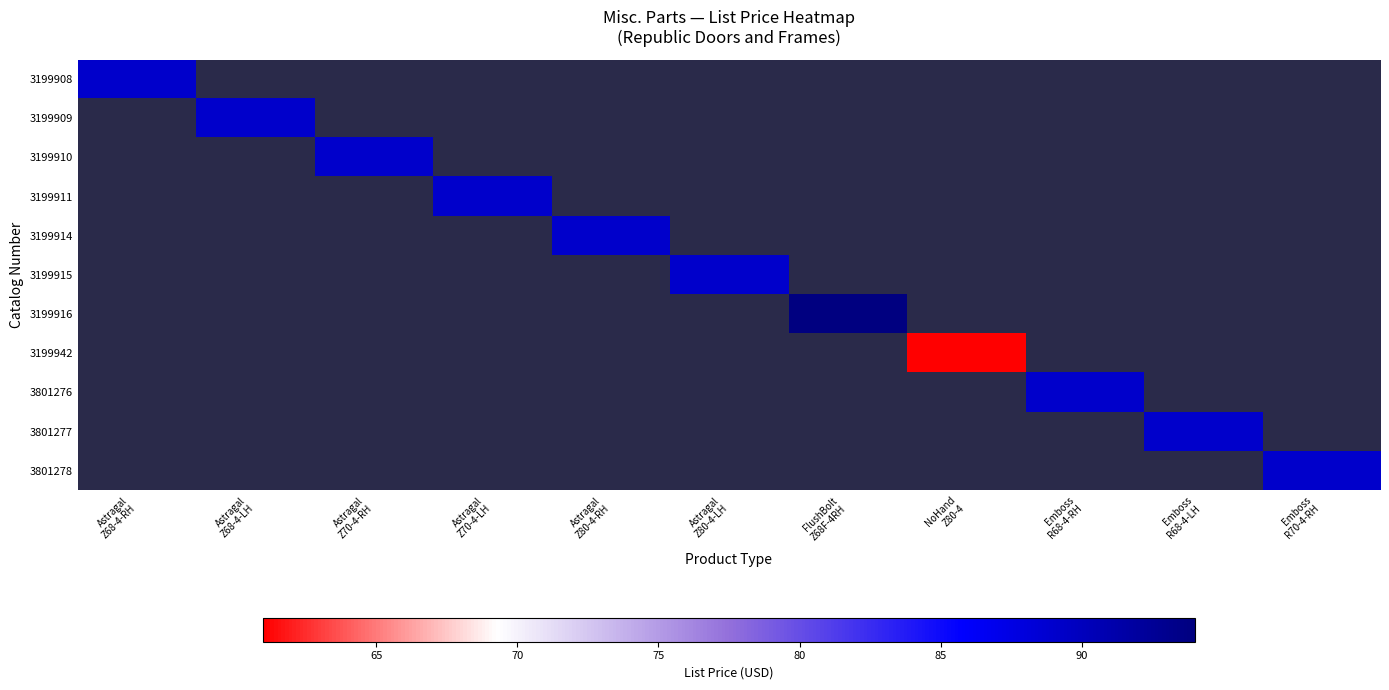

At which category does the chart reach its minimum across all series?

NoHand
Z80-4